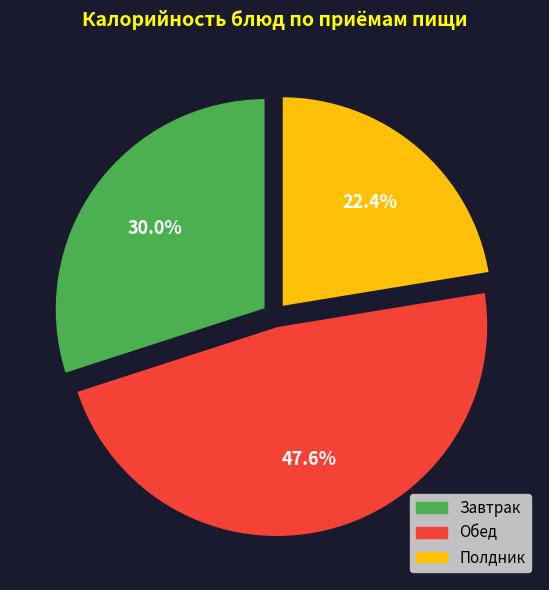

Is there a majority slice in this chart?

No